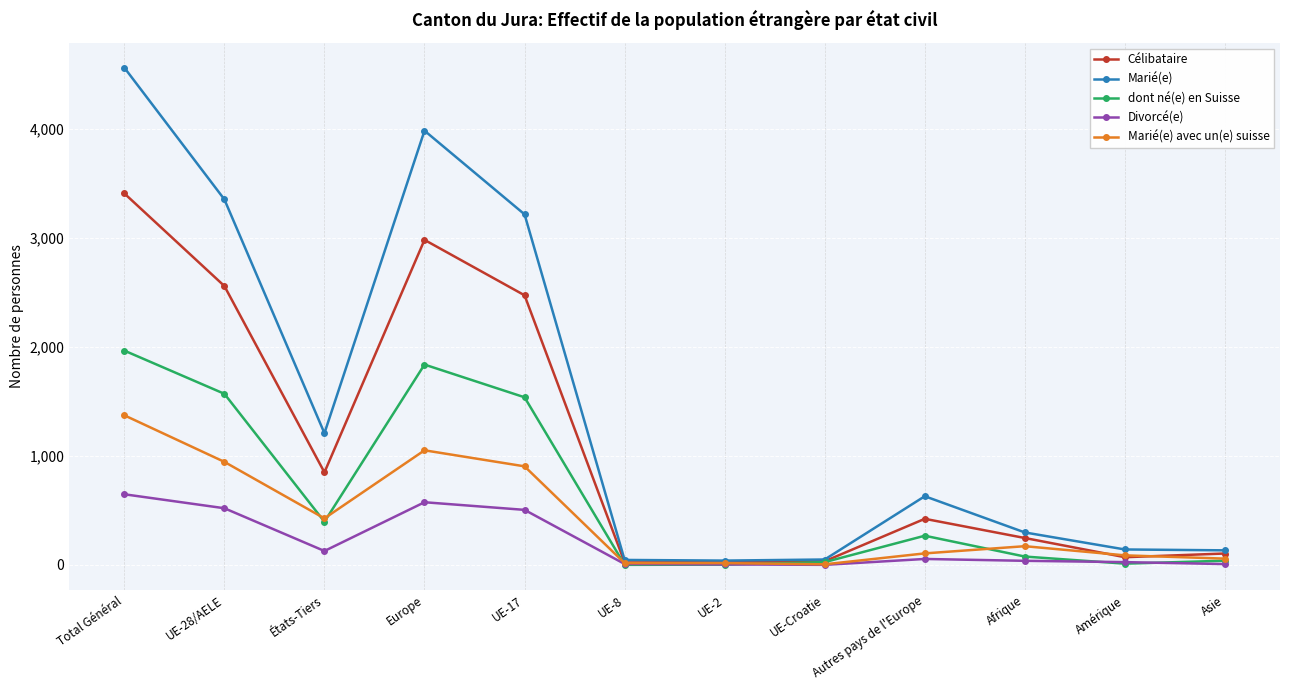

Rank the series by their average value, from highest to lowest.

Marié(e), Célibataire, dont né(e) en Suisse, Marié(e) avec un(e) suisse, Divorcé(e)